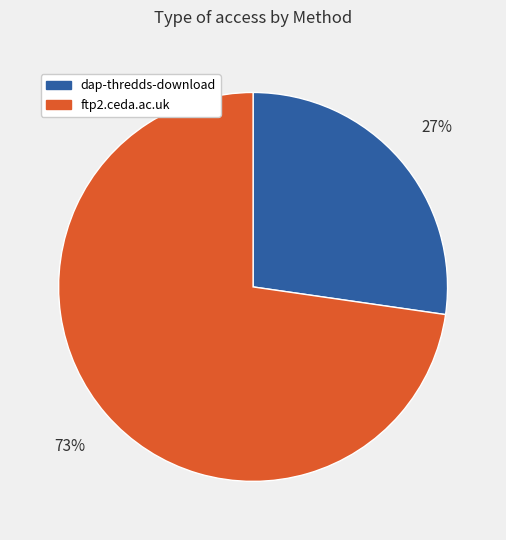

Which has a higher value, dap-thredds-download or ftp2.ceda.ac.uk?

ftp2.ceda.ac.uk